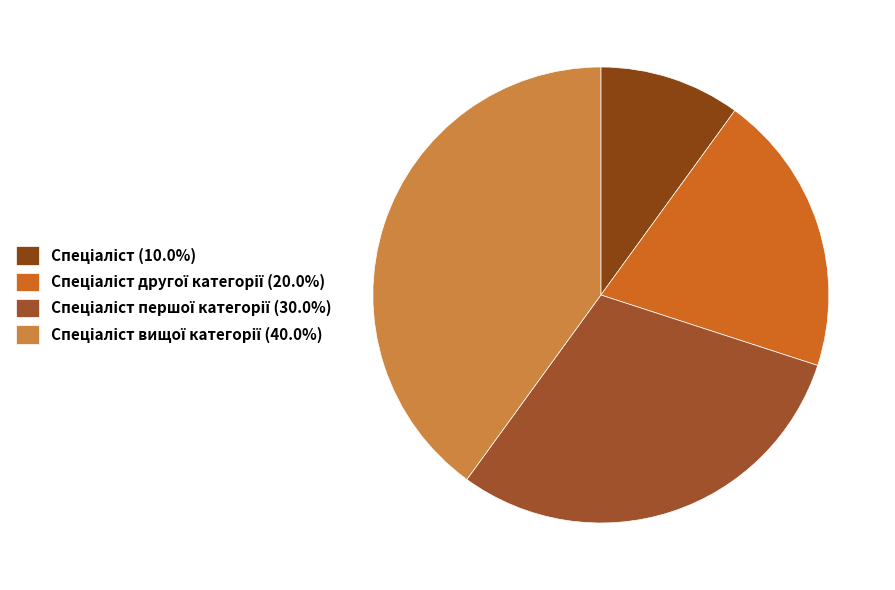

Which slice is the largest?

Спеціаліст вищої категорії